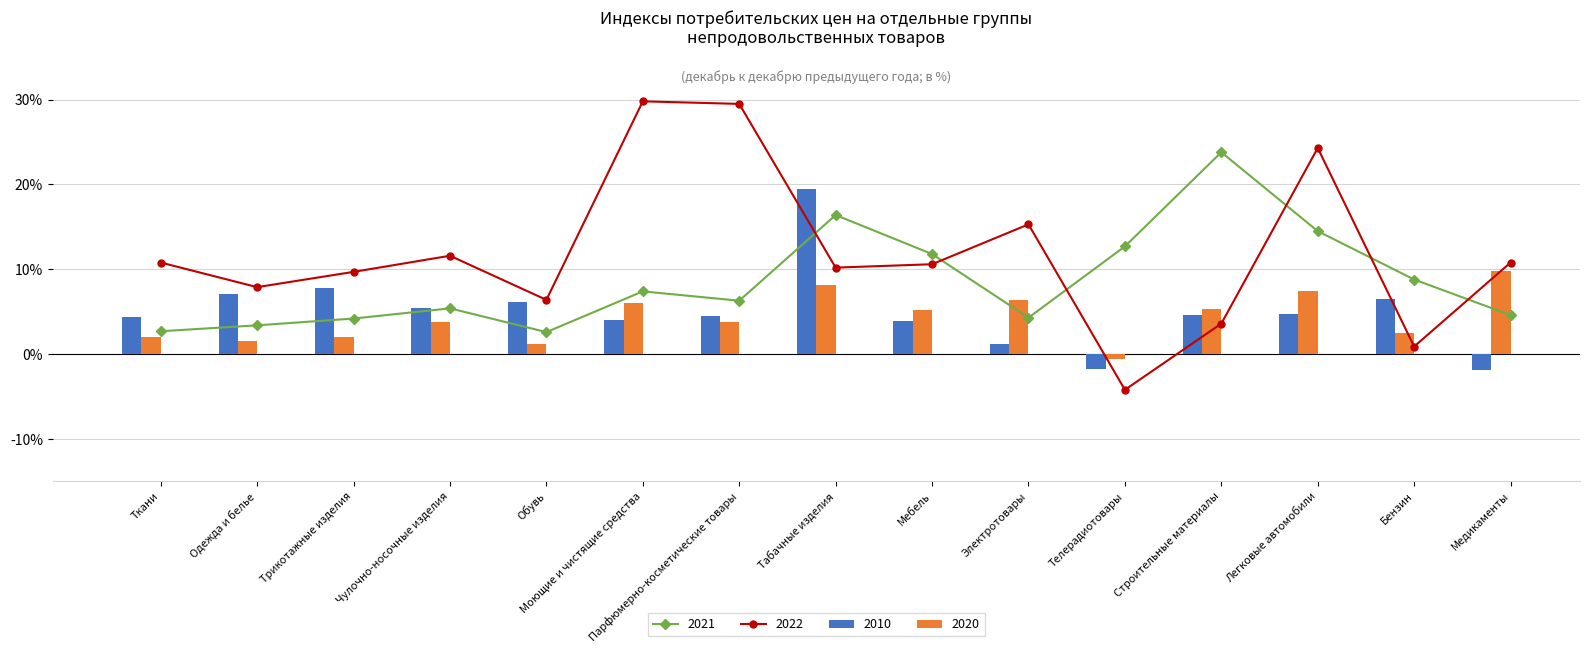

Reading left to right, what are all the values shown in this chart?

2010: Ткани=4.4	Одежда и белье=7.1	Трикотажные изделия=7.8	Чулочно-носочные изделия=5.5	Обувь=6.1	Моющие и чистящие средства=4.0	Парфюмерно-косметические товары=4.5	Табачные изделия=19.5	Мебель=3.9	Электротовары=1.2	Телерадиотовары=-1.8	Строительные материалы=4.6	Легковые автомобили=4.7	Бензин=6.5	Медикаменты=-1.9
2020: Ткани=2.0	Одежда и белье=1.6	Трикотажные изделия=2.0	Чулочно-носочные изделия=3.8	Обувь=1.2	Моющие и чистящие средства=6.0	Парфюмерно-косметические товары=3.8	Табачные изделия=8.2	Мебель=5.2	Электротовары=6.4	Телерадиотовары=-0.6	Строительные материалы=5.3	Легковые автомобили=7.5	Бензин=2.5	Медикаменты=9.8
2021: Ткани=2.7	Одежда и белье=3.4	Трикотажные изделия=4.2	Чулочно-носочные изделия=5.4	Обувь=2.6	Моющие и чистящие средства=7.4	Парфюмерно-косметические товары=6.3	Табачные изделия=16.4	Мебель=11.8	Электротовары=4.3	Телерадиотовары=12.7	Строительные материалы=23.8	Легковые автомобили=14.5	Бензин=8.8	Медикаменты=4.6
2022: Ткани=10.8	Одежда и белье=7.9	Трикотажные изделия=9.7	Чулочно-носочные изделия=11.6	Обувь=6.4	Моющие и чистящие средства=29.8	Парфюмерно-косметические товары=29.5	Табачные изделия=10.2	Мебель=10.6	Электротовары=15.3	Телерадиотовары=-4.2	Строительные материалы=3.6	Легковые автомобили=24.3	Бензин=0.9	Медикаменты=10.8